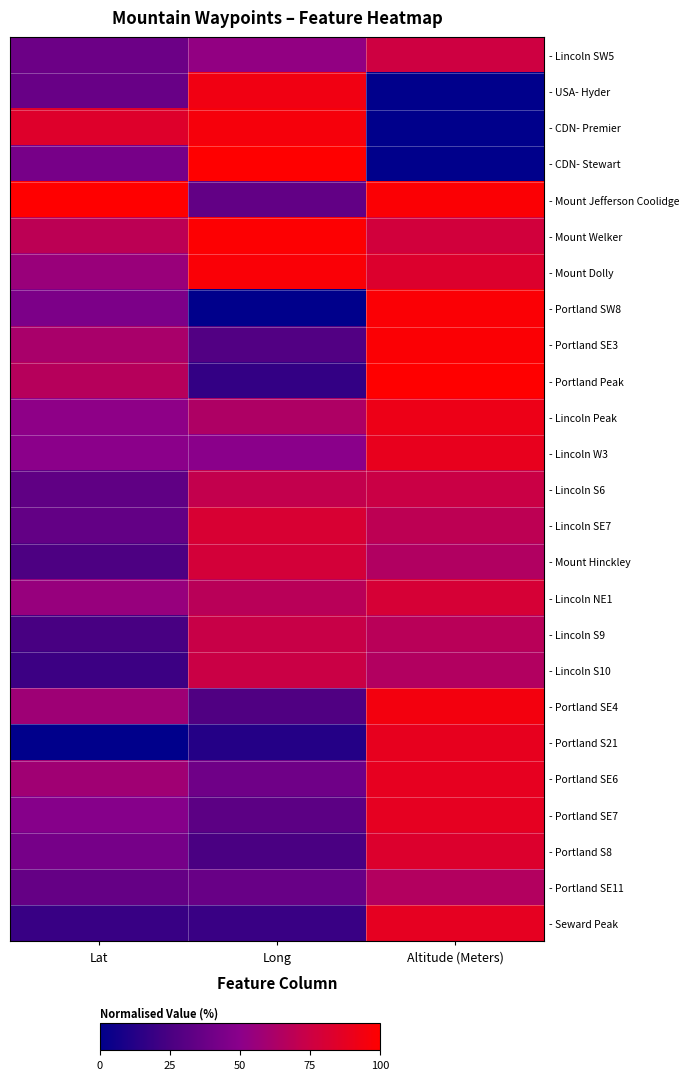

Count the number of categories in the chart.

3